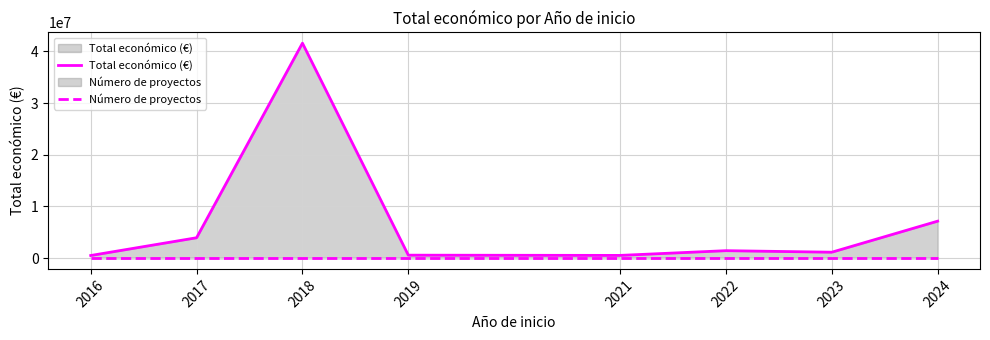

What is the value of the Total económico (€) point at the 6th from the left?

1446261